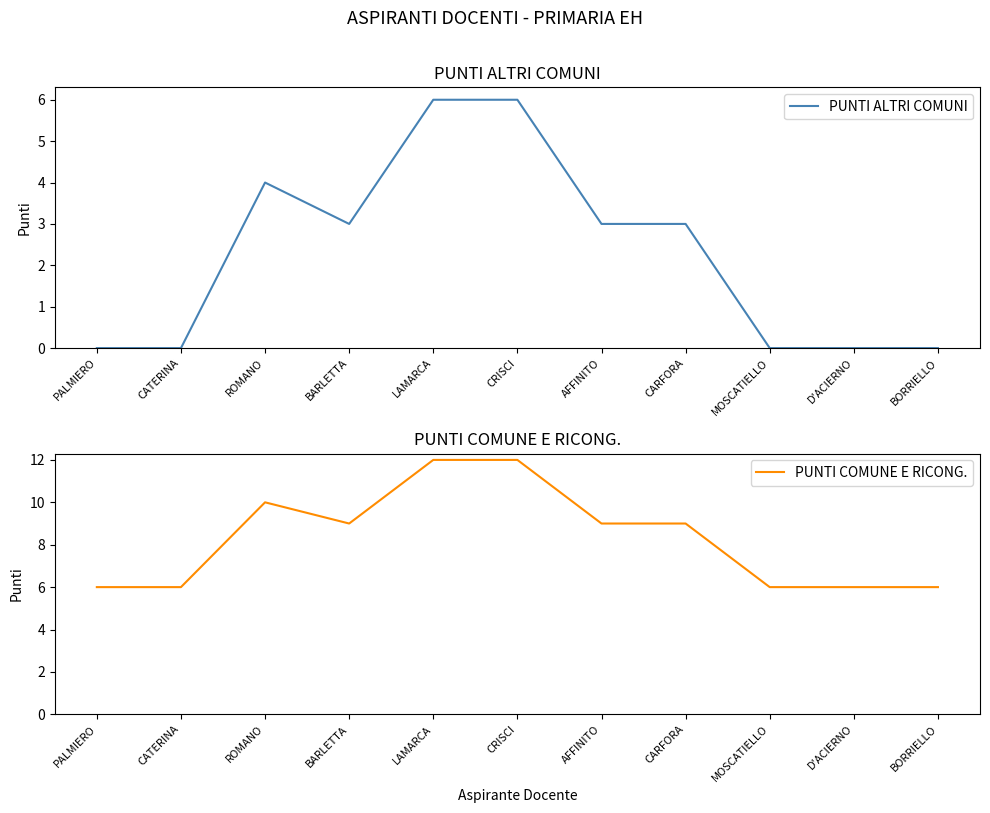

At BARLETTA, list the series in order from largest to smallest.

PUNTI COMUNE E RICONG., PUNTI ALTRI COMUNI